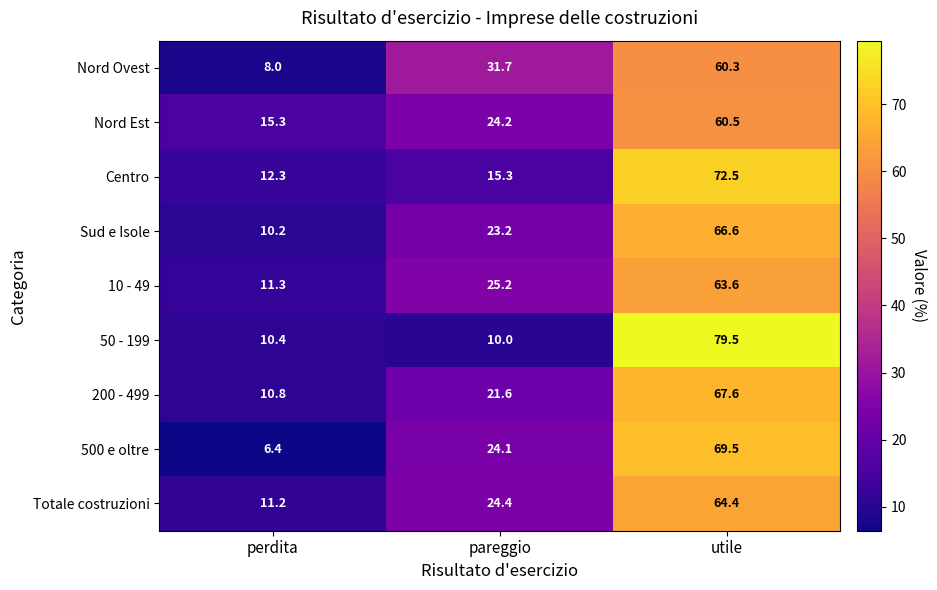

Count the number of data series in this chart.

9